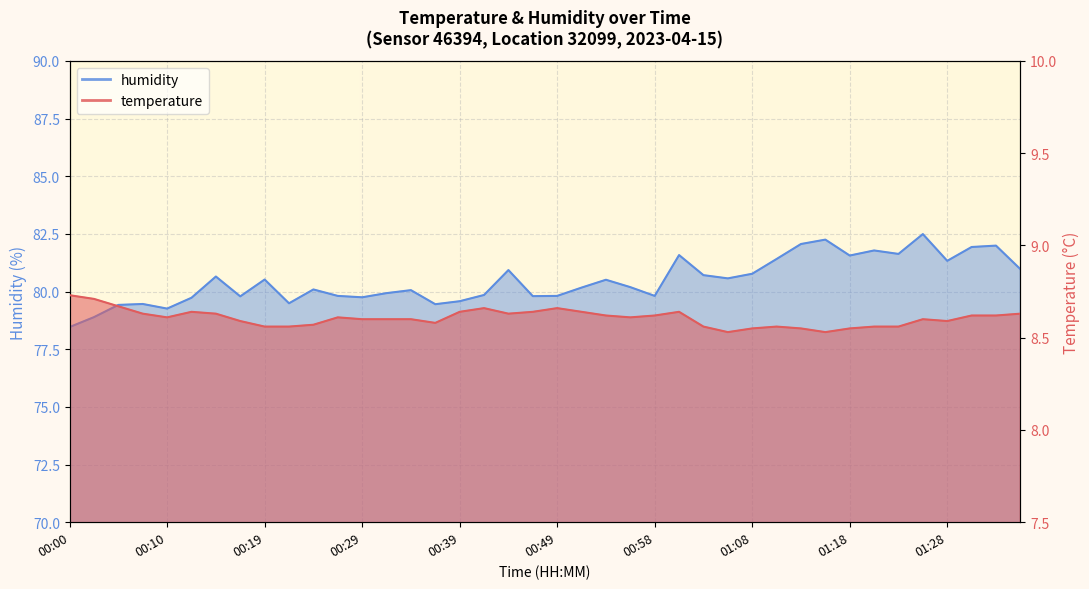

At which category is the sum across all series the highest?

01:25